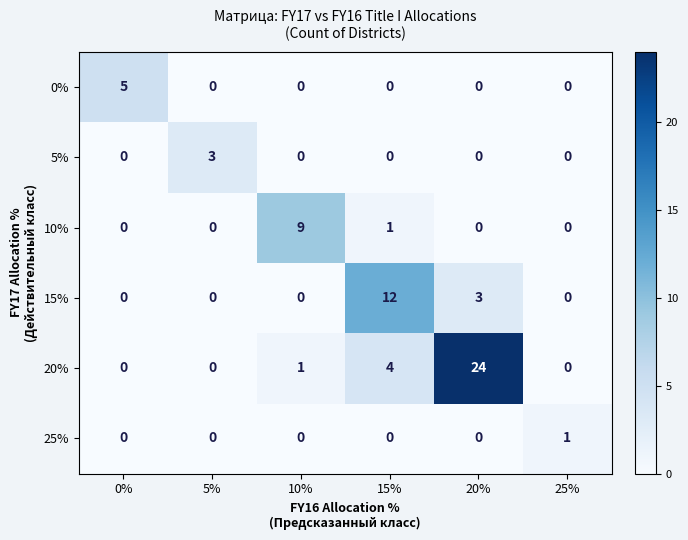

At how many categories does at least one series exceed 19?

1